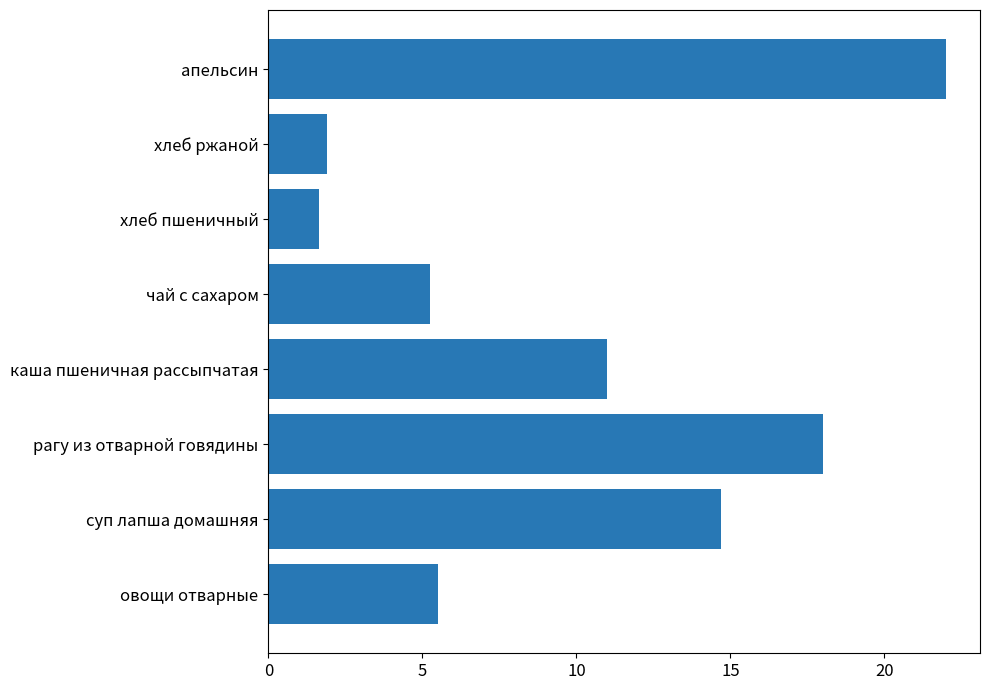

Approximately how many times larger is the value at чай с сахаром compared to овощи отварные?

1.0